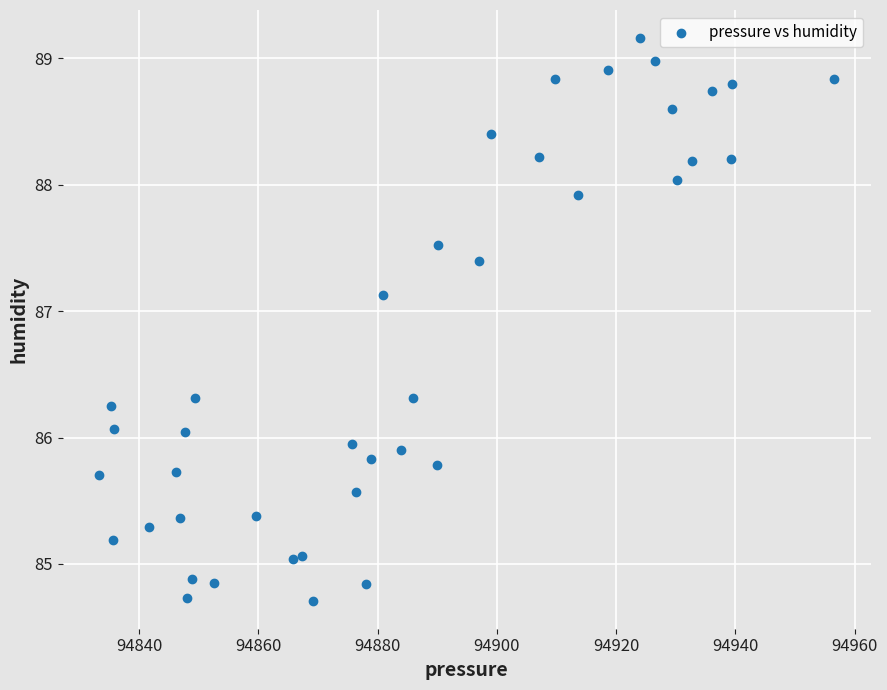

What is the range of X values (max minus min)?

123.1